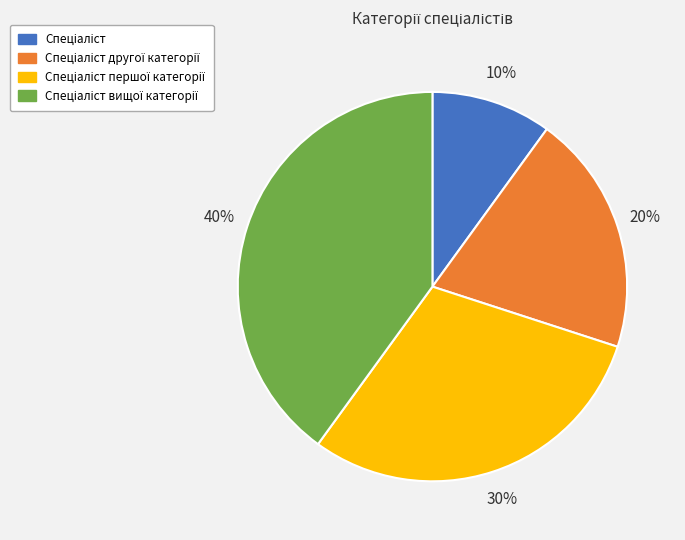

Does any single category account for the majority?

No